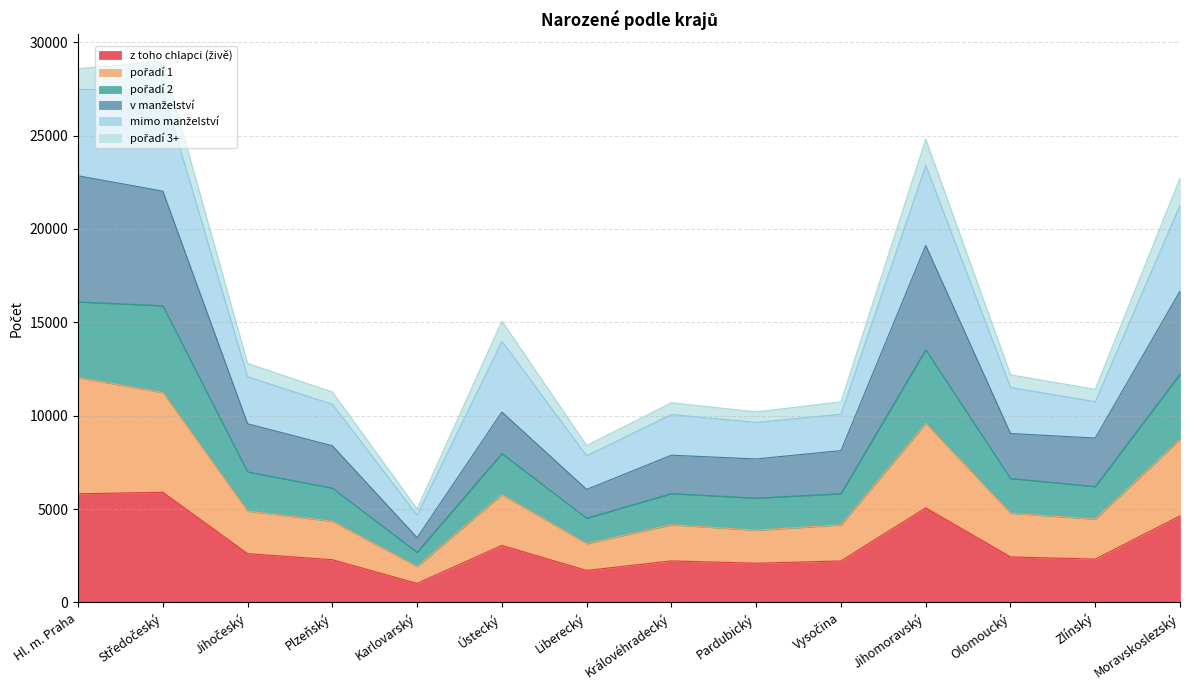

The v manželství series shows 8388 at Plzeňský. True or false?

True